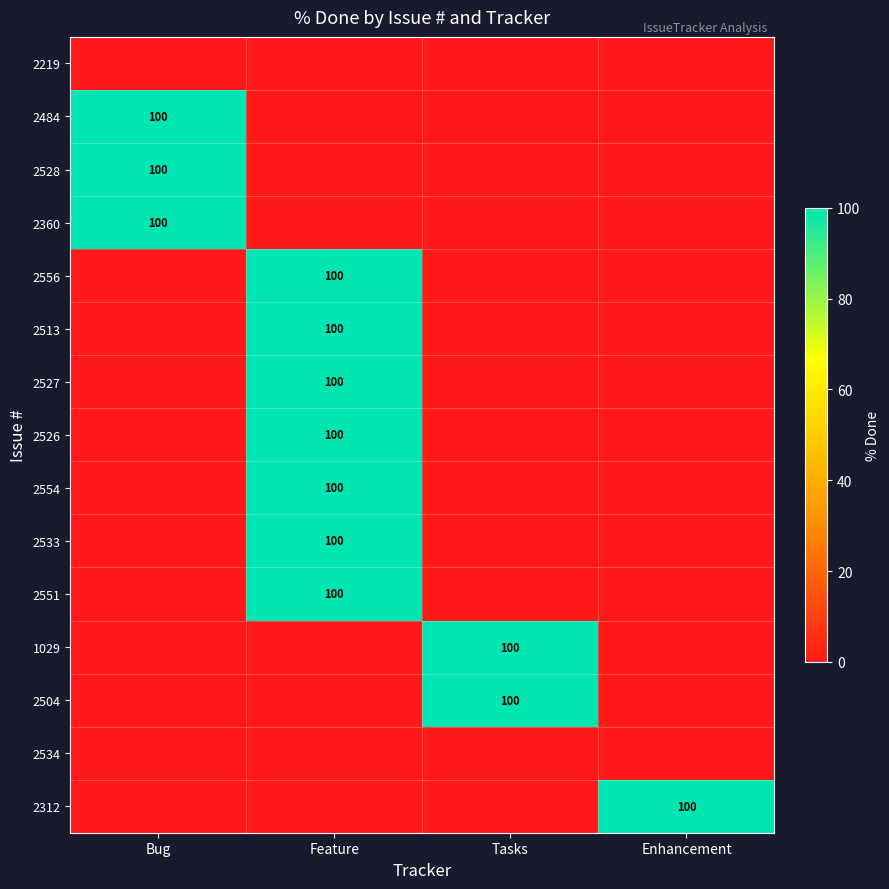

The 1029 series shows 100 at Tasks. True or false?

True